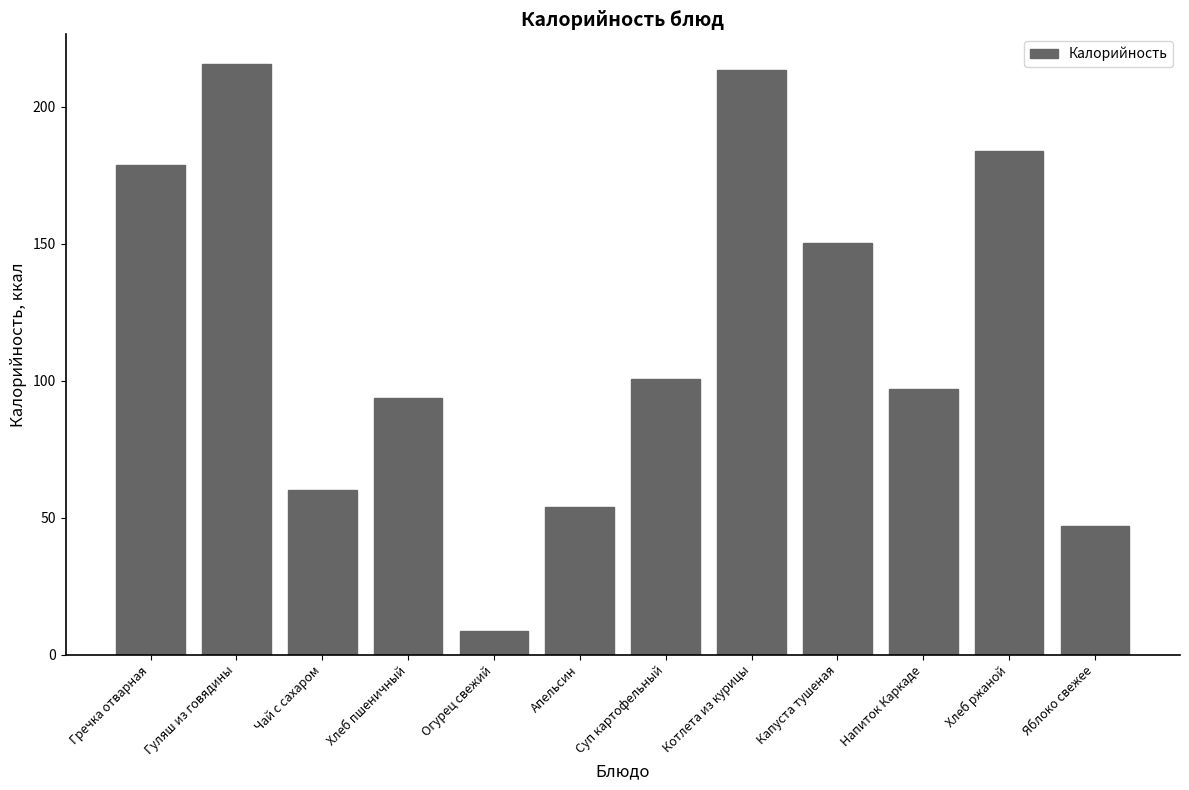

Does the chart contain stacked bars?

No